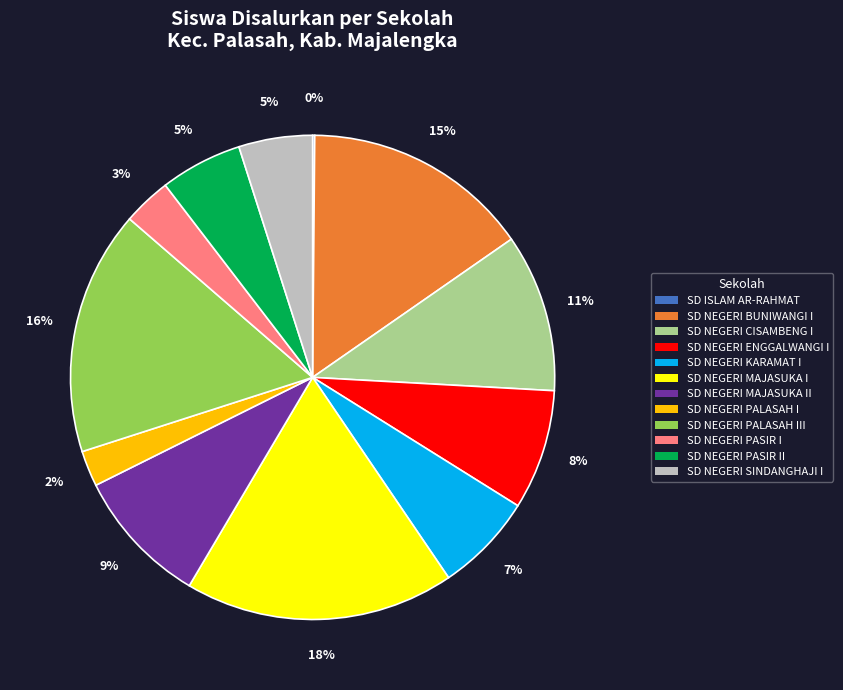

Is there any slice that represents more than half of the pie?

No